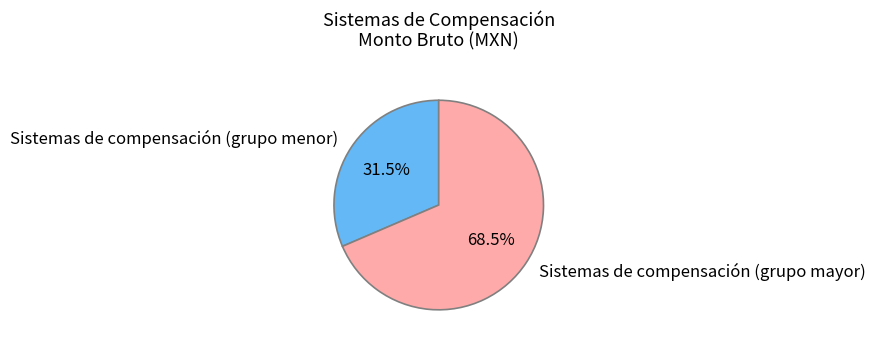

How many slices are in this pie chart?

2